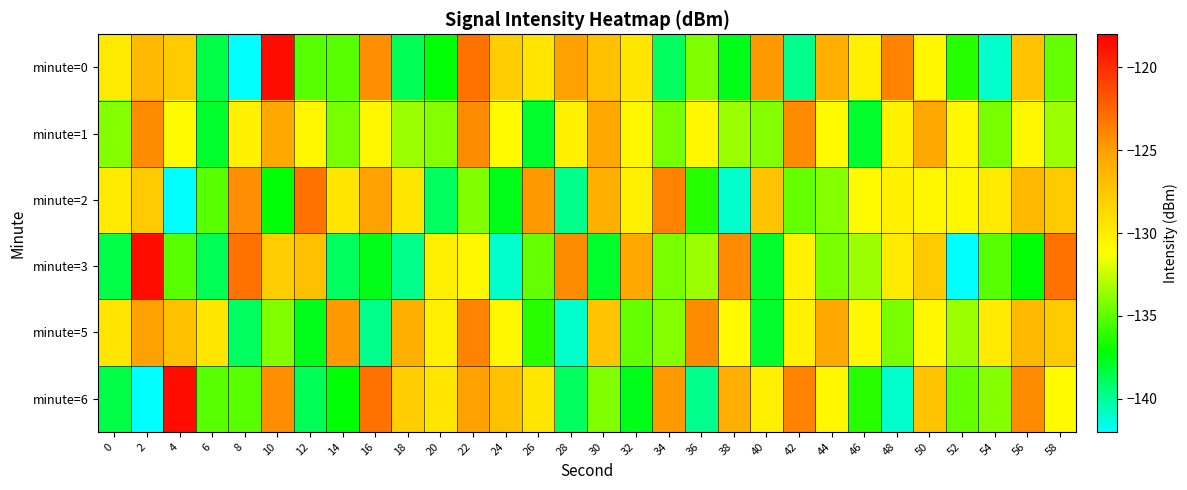

How many distinct data groups are displayed?

6